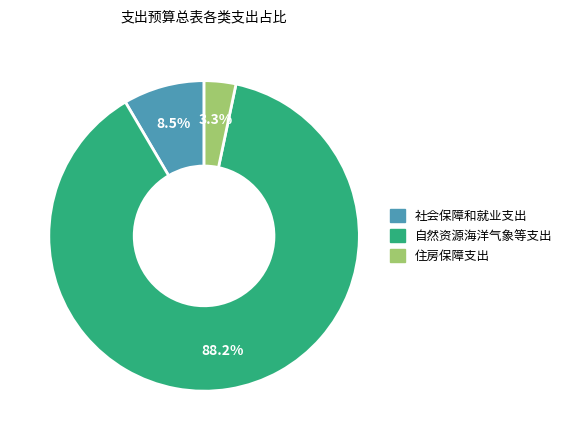

To the nearest percent, what is the combined percentage of 社会保障和就业支出 and 住房保障支出?

12%